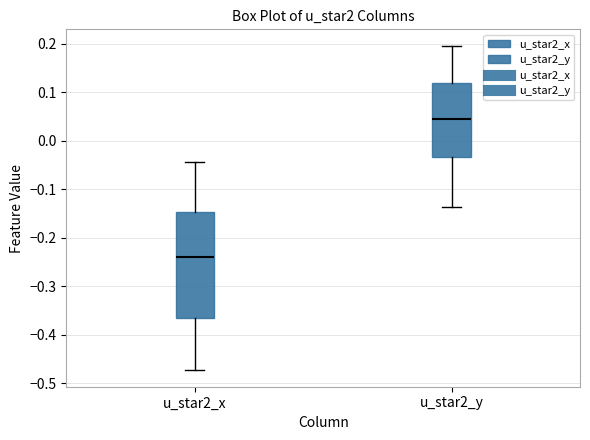

Which box is the tallest, from its lower edge to its upper edge?

u_star2_x